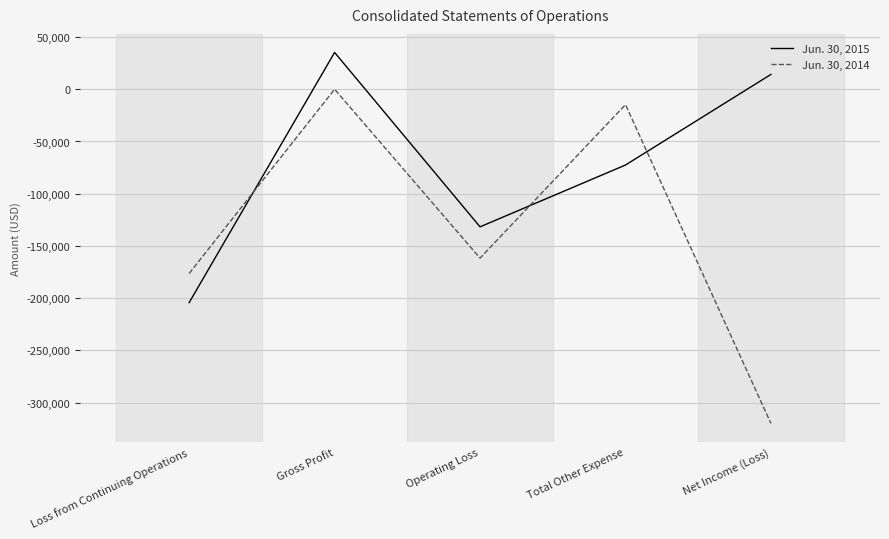

After their last crossing, which series has the higher values: Jun. 30, 2014 or Jun. 30, 2015?

Jun. 30, 2015